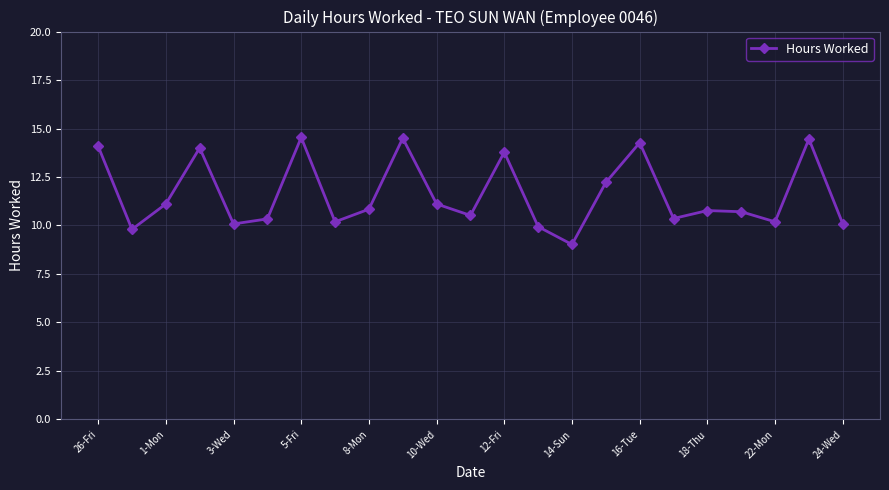

What is the maximum value shown in the chart?

14.5